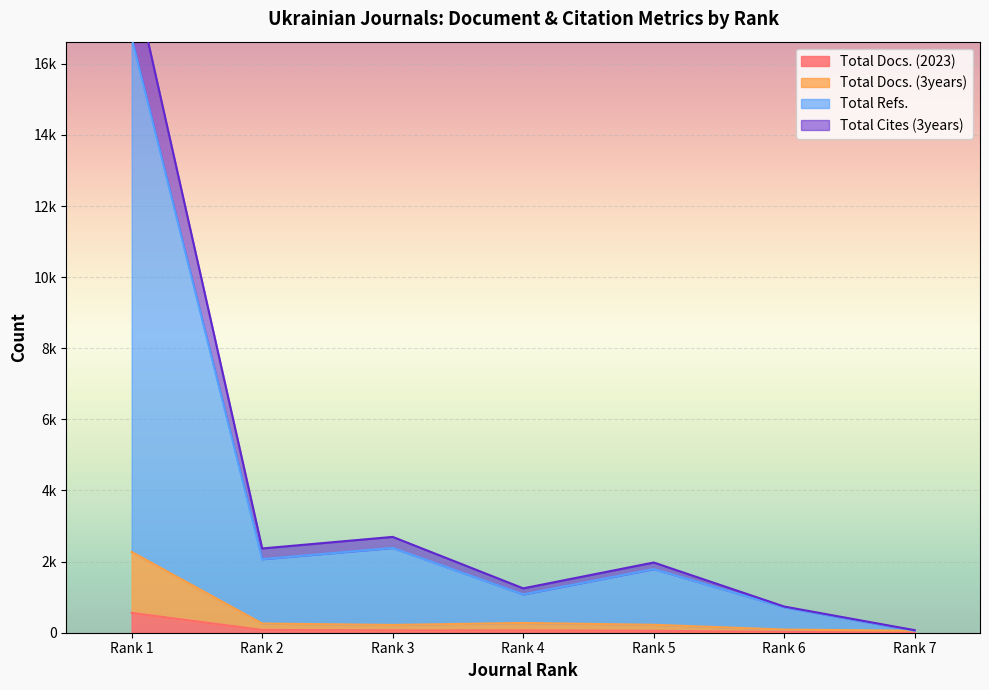

Is the value of Total Docs. (3years) at Rank 4 greater than the value of Total Docs. (2023) at Rank 5?

Yes